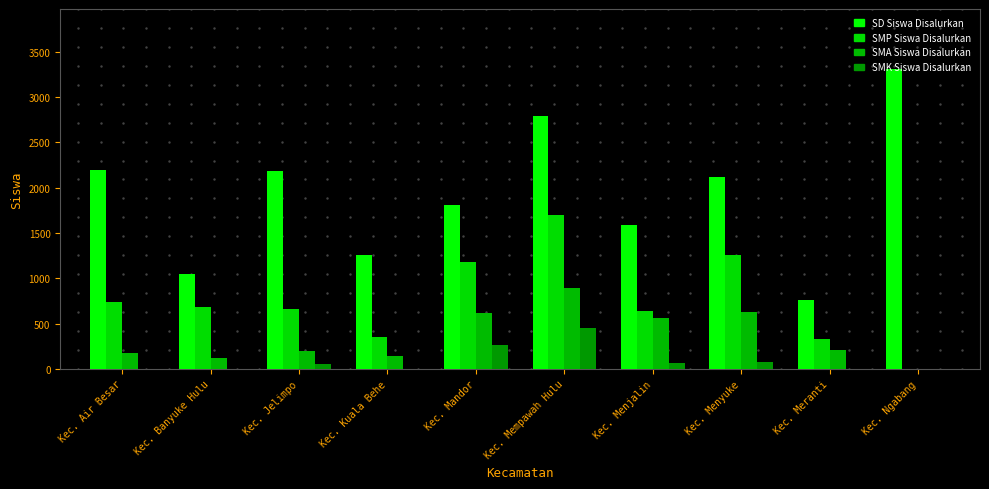

What is the value of the SD Siswa Disalurkan bar at the 9th from the left?

757